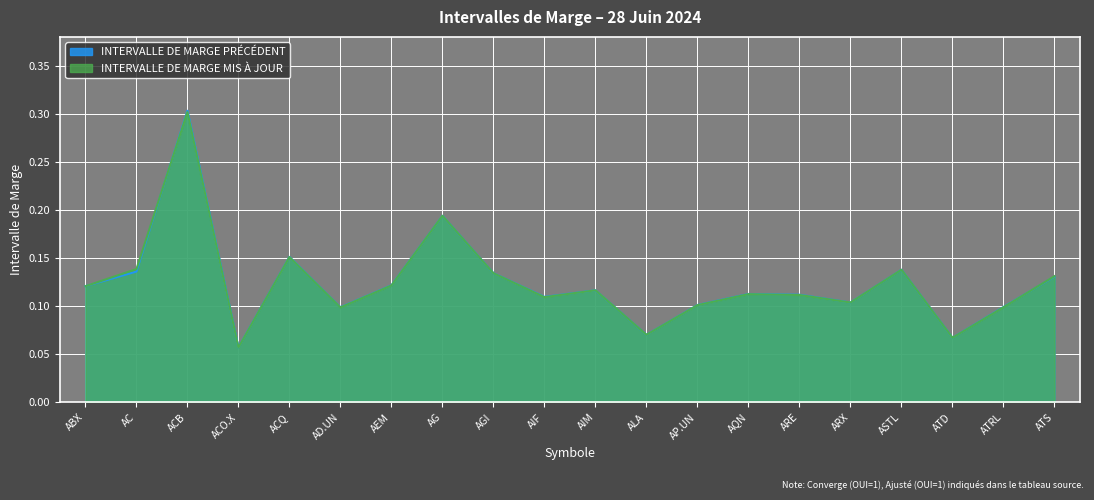

Rank the series at AEM from highest to lowest value.

INTERVALLE DE MARGE PRÉCÉDENT, INTERVALLE DE MARGE MIS À JOUR